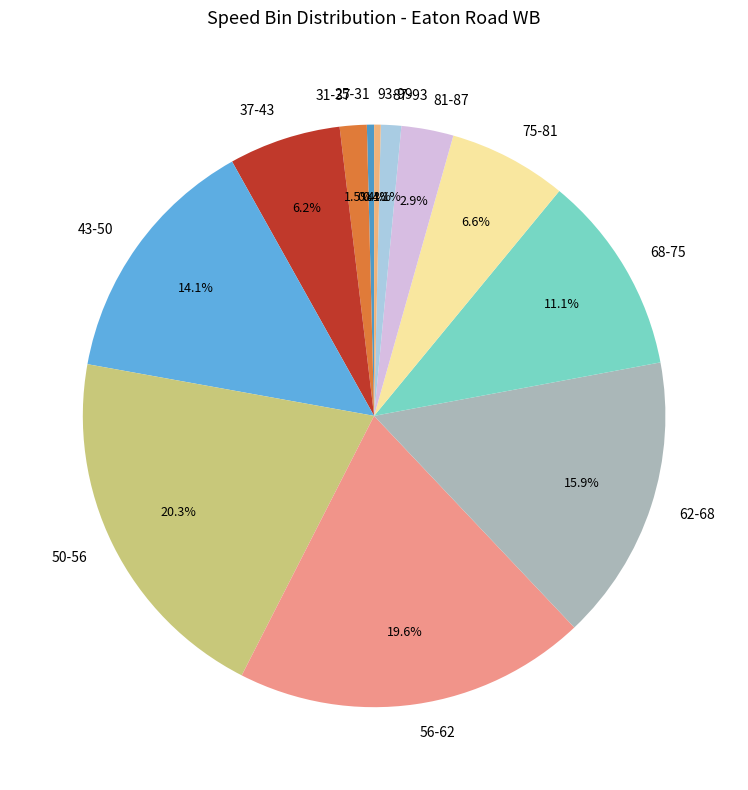

To the nearest percent, what is the combined percentage of 37-43 and 75-81?

13%